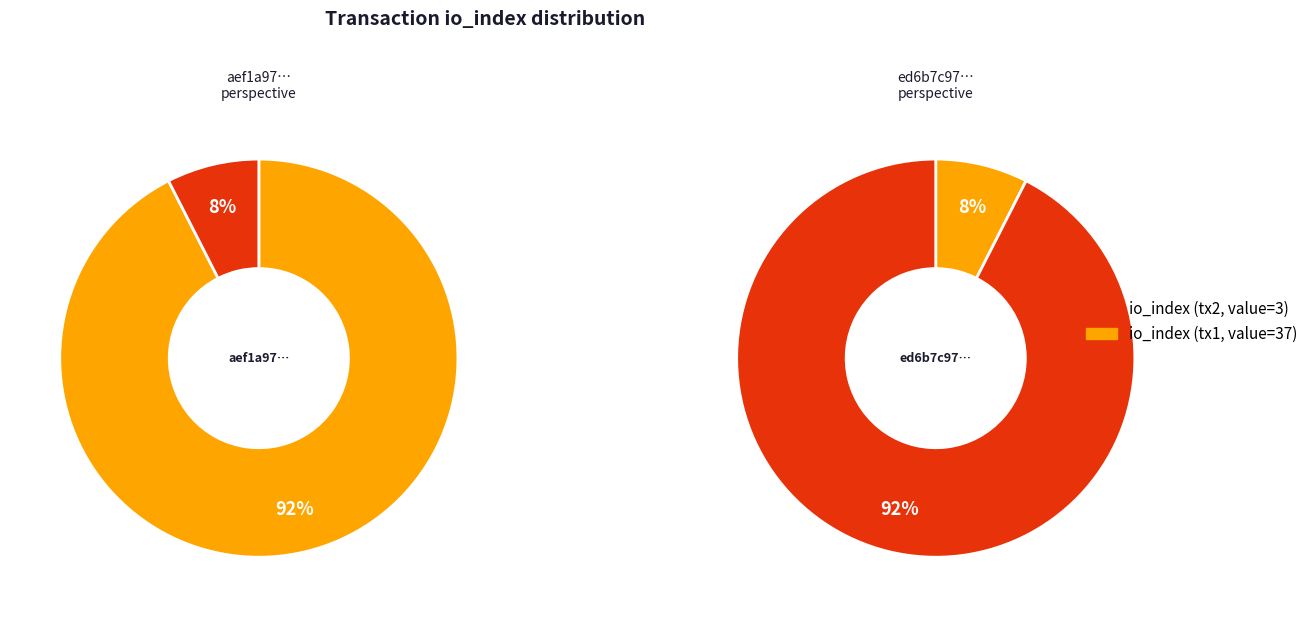

What percentage do 1 and values together represent?

100.0%